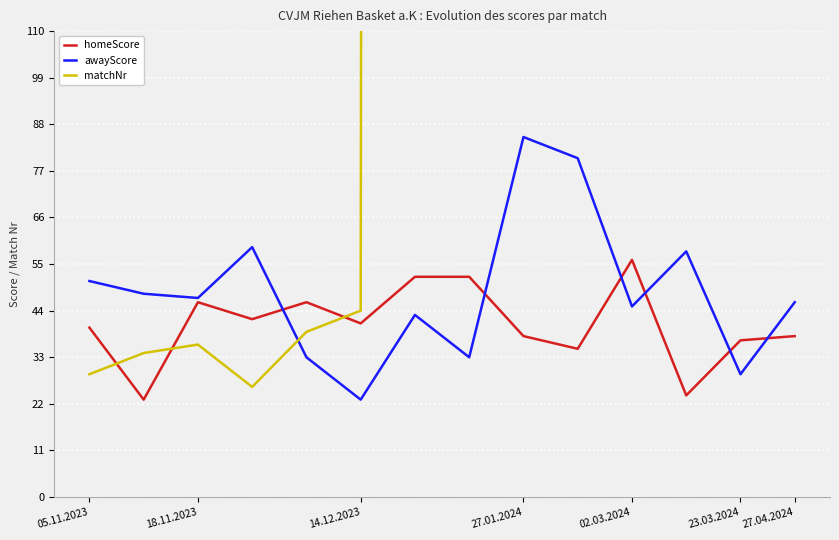

What are all the series names shown in the legend?

homeScore, awayScore, matchNr